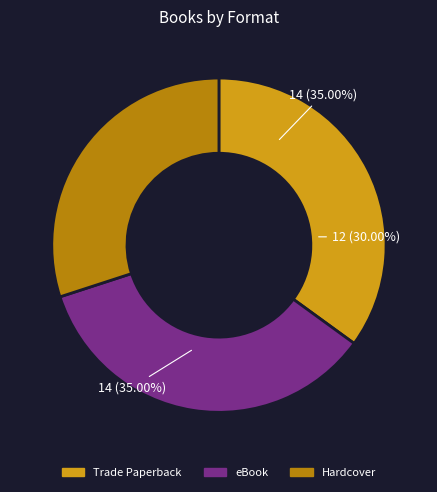

Approximately how many times larger is the value at Trade Paperback compared to Hardcover?

1.2